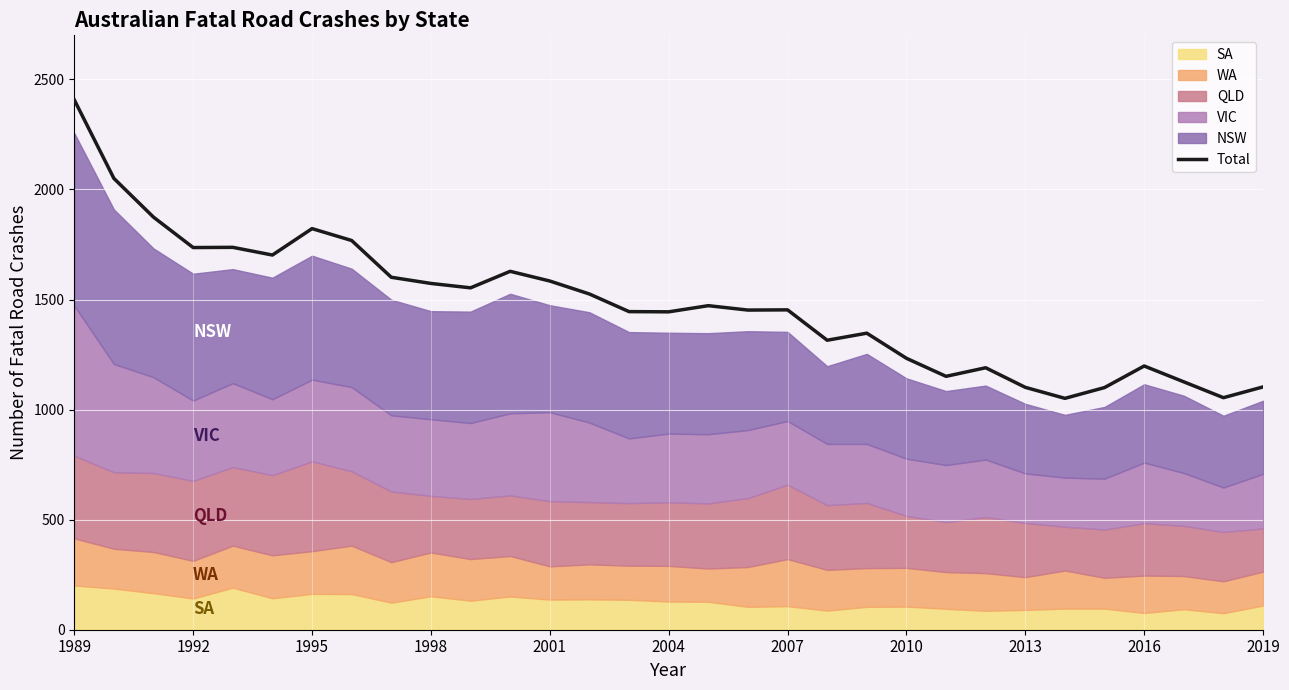

At which label does Total reach its peak?

1989